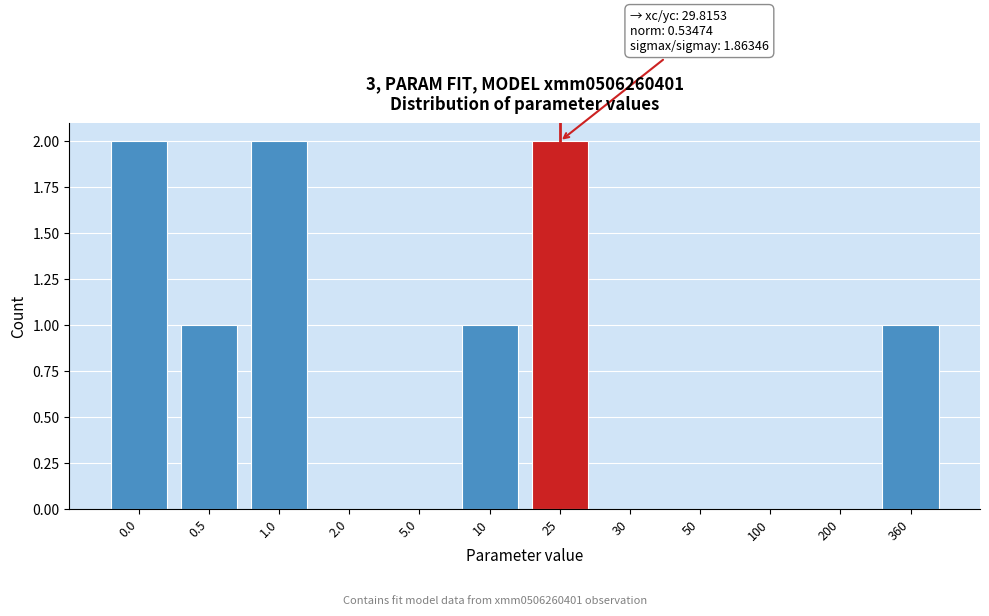

Reading right to left, transcribe all the data shown in this chart.

360=1	200=0	100=0	50=0	30=0	25=2	10=1	5.0=0	2.0=0	1.0=2	0.5=1	0.0=2